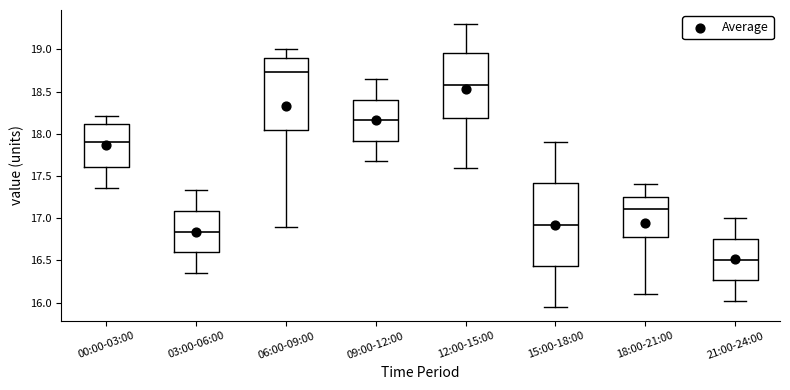

Comparing the boxes themselves (not the whiskers), which one is the tallest?

15:00-18:00